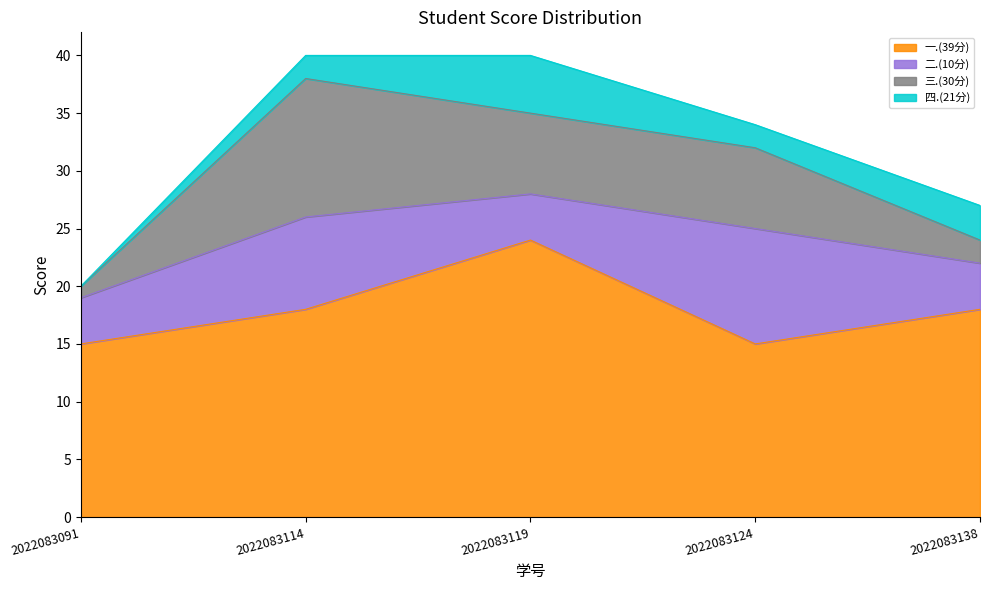

Reading left to right, what are all the values shown in this chart?

一.(39分): 15	18	24	15	18
二.(10分): 4	8	4	10	4
三.(30分): 1	12	7	7	2
四.(21分): 0	2	5	2	3